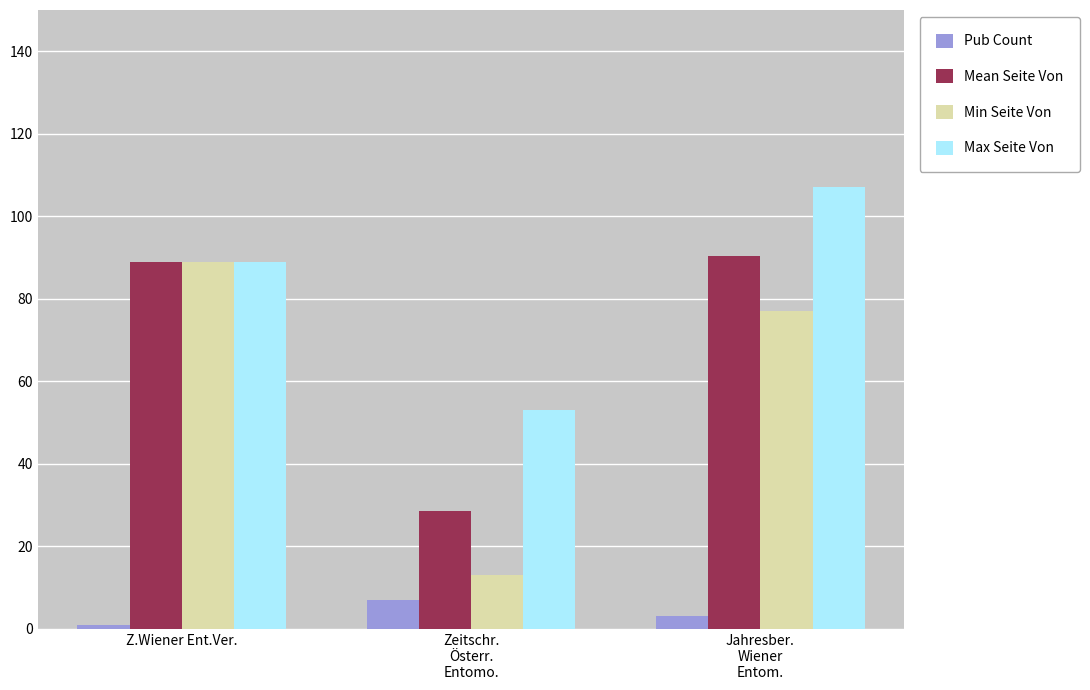

True or false: Max Seite Von has a value of 53.0 at Zeitschr.
Österr.
Entomo..

True